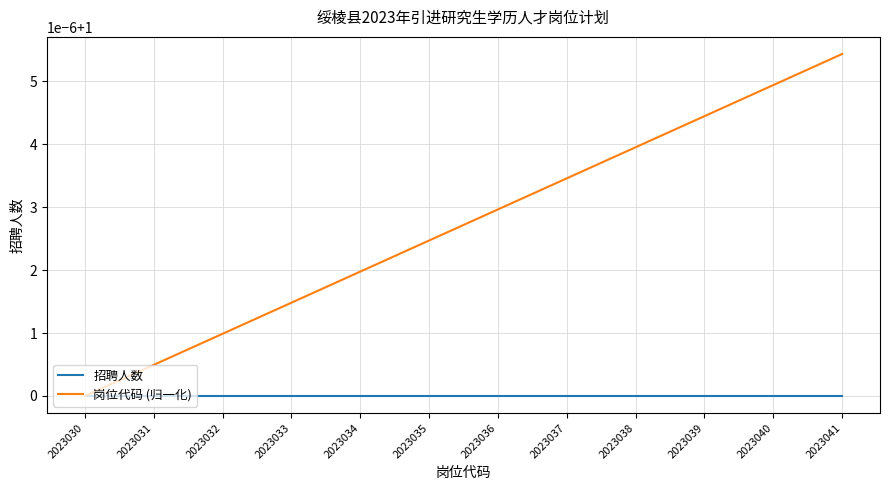

Rank the series at 2023035 from highest to lowest value.

岗位代码 (归一化), 招聘人数